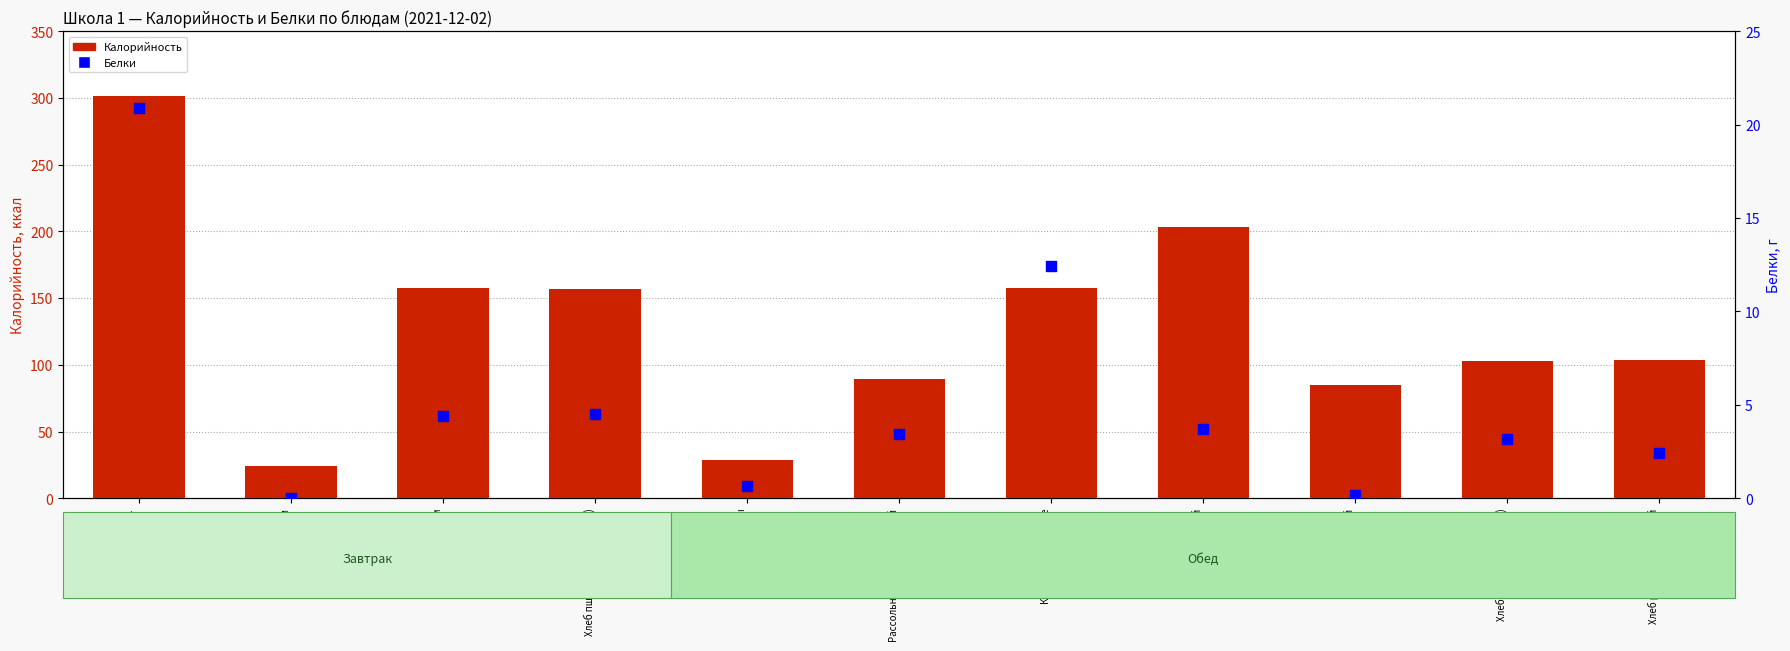

What are all the series names shown in the legend?

Калорийность, Белки